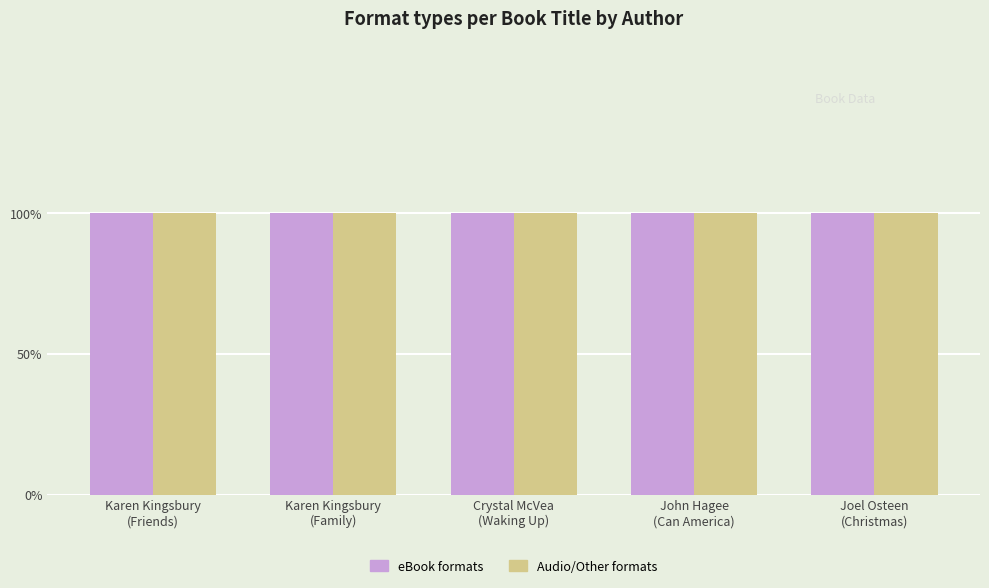

List the labels in order of Unique Keys value, largest first.

Karen Kingsbury, Karen Kingsbury, Crystal McVea, John Hagee, Joel Osteen